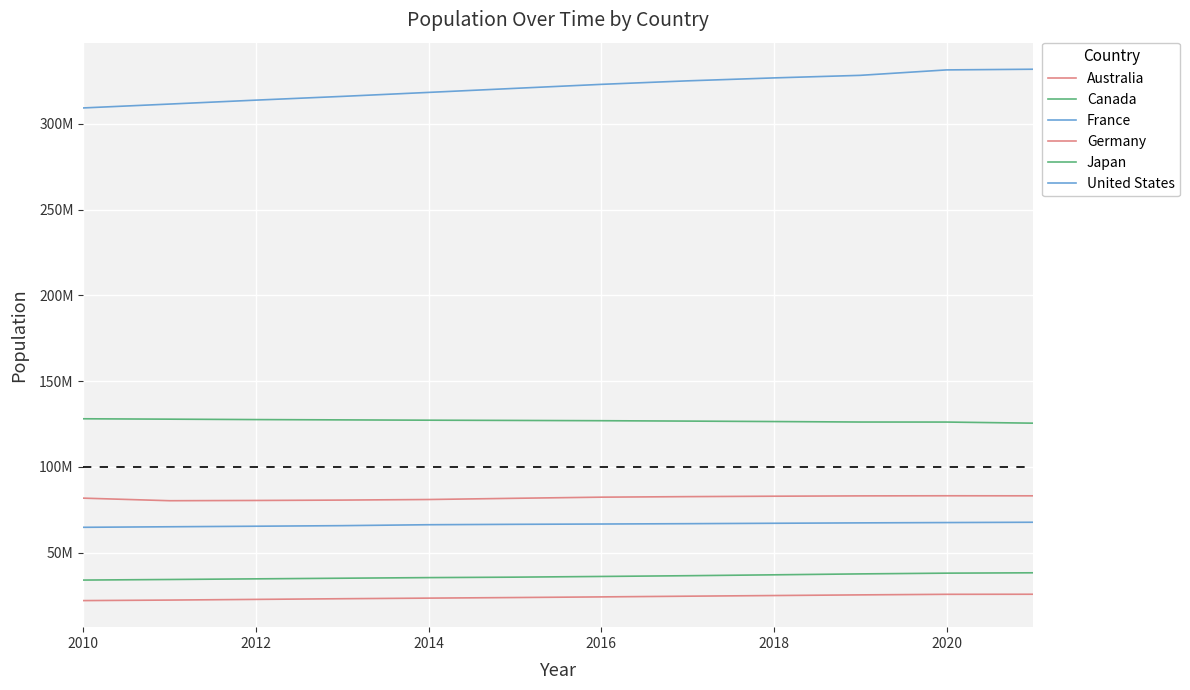

Does the chart have visible grid lines?

Yes